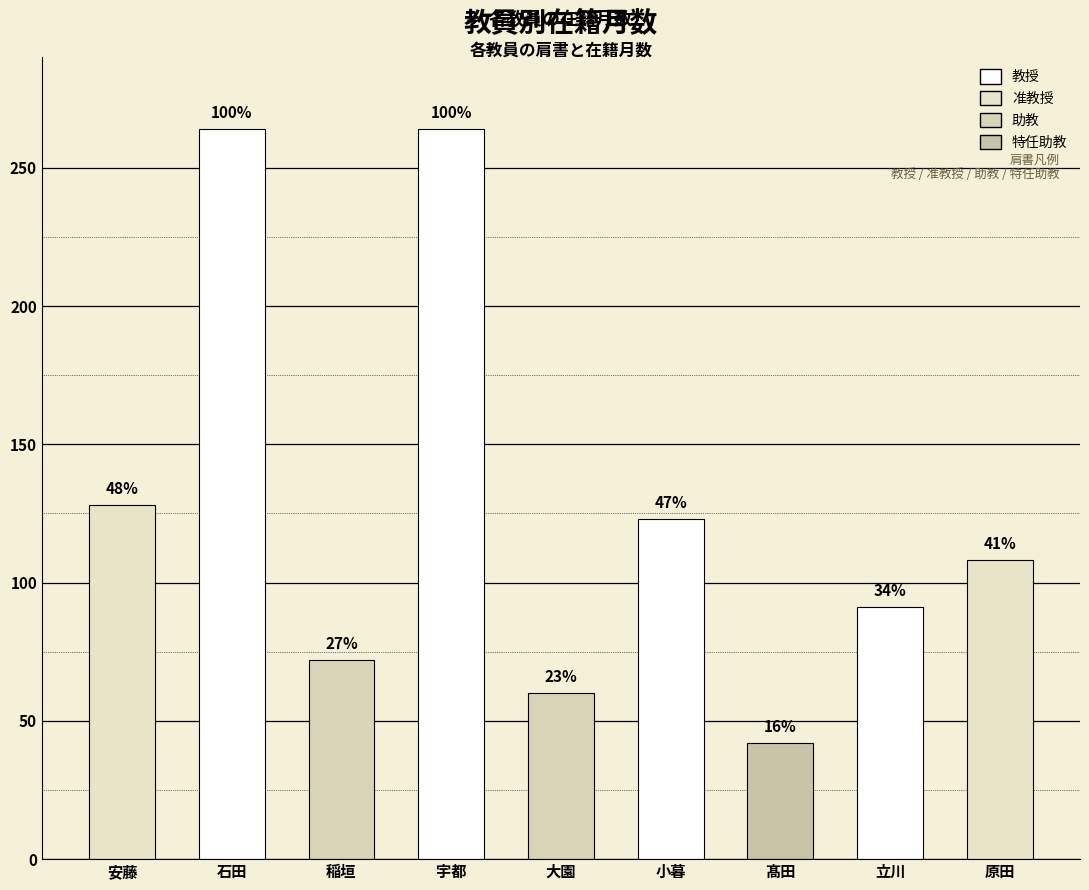

What is the minimum value shown in the chart?

42